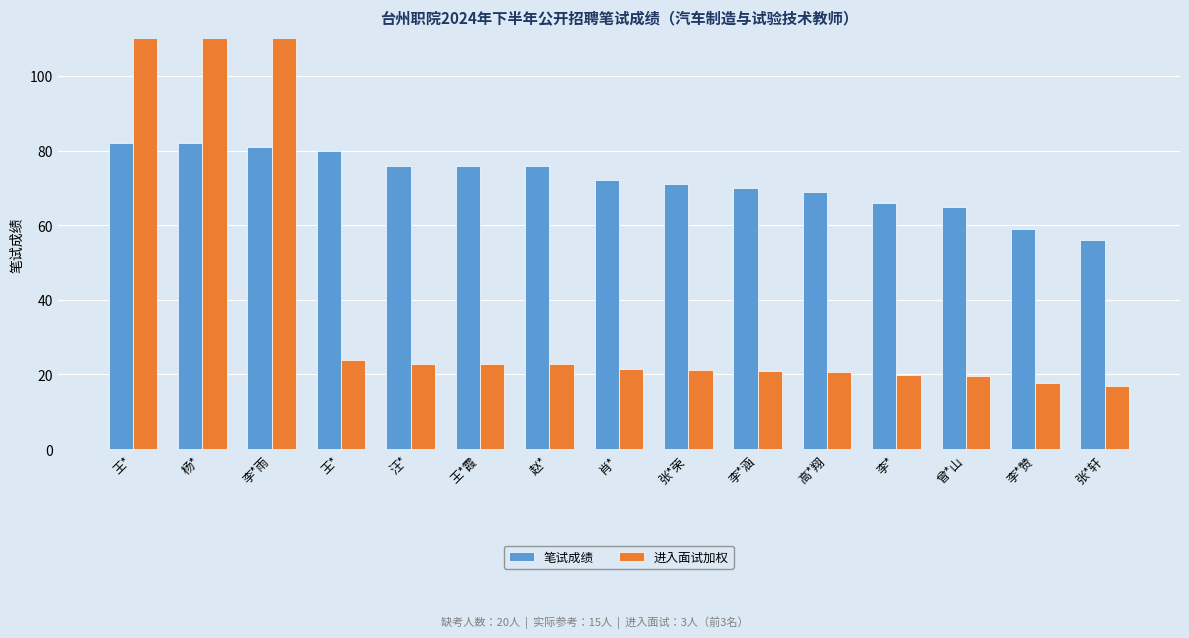

Is the value of 进入面试加权 at 高*翔 greater than the value of 笔试成绩 at 赵*?

No